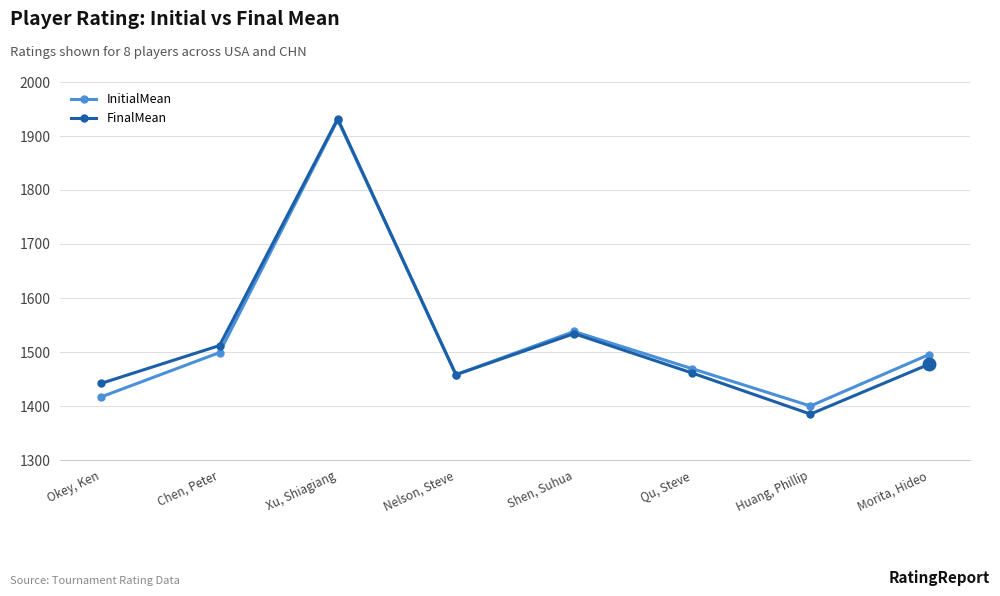

Between Nelson, Steve and Morita, Hideo, which series saw the biggest shift?

InitialMean